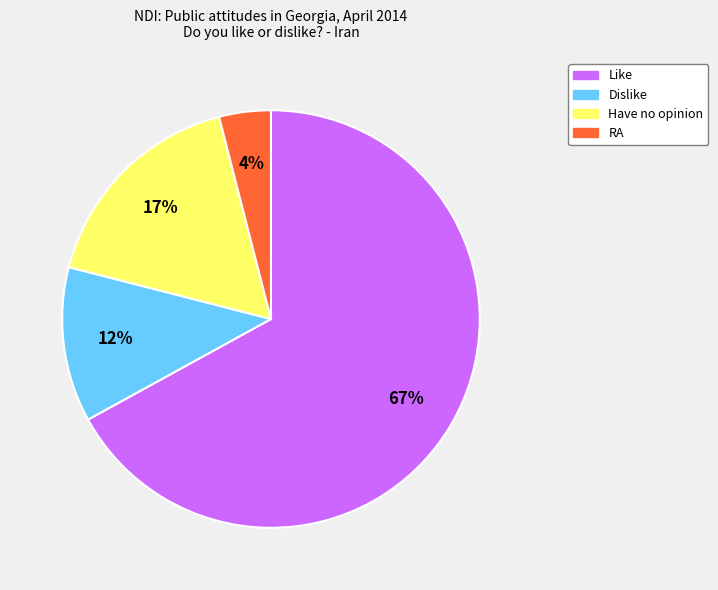

To the nearest percent, what is the difference between the Have no opinion and Dislike slice percentages?

5%